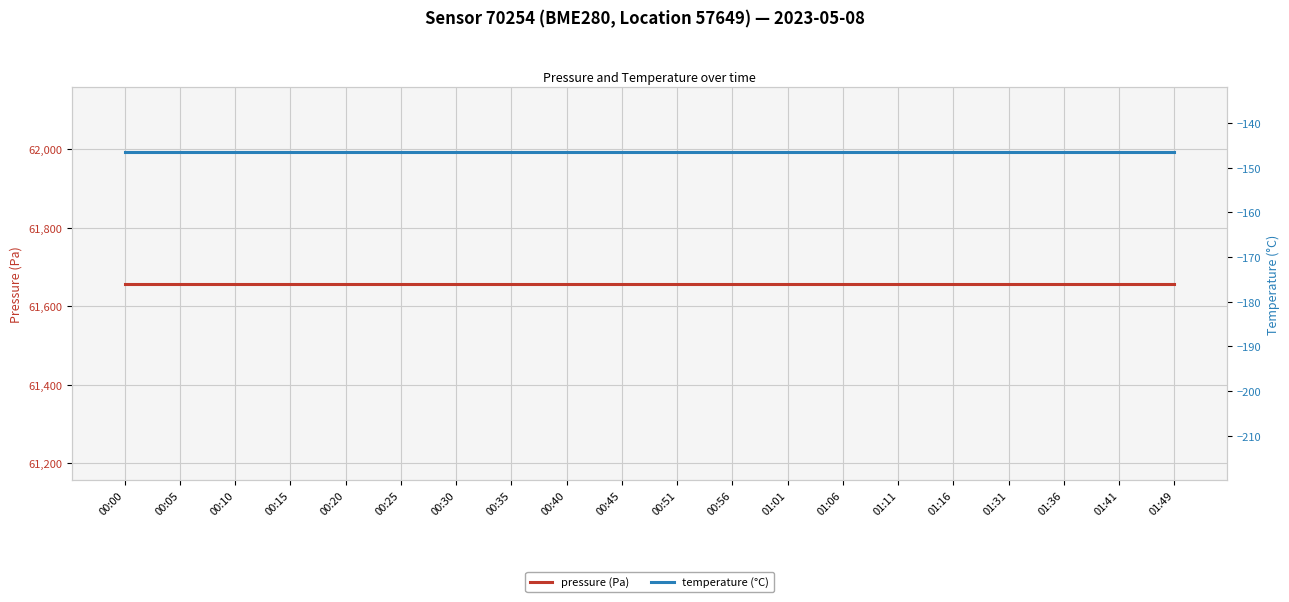

What is the total value across all series at 00:05?

61511.1